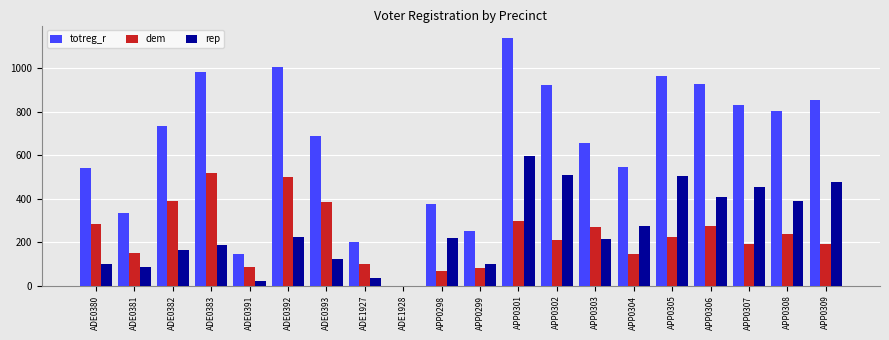

What is the sum of the rep values at APP0303 and APP0304?

492